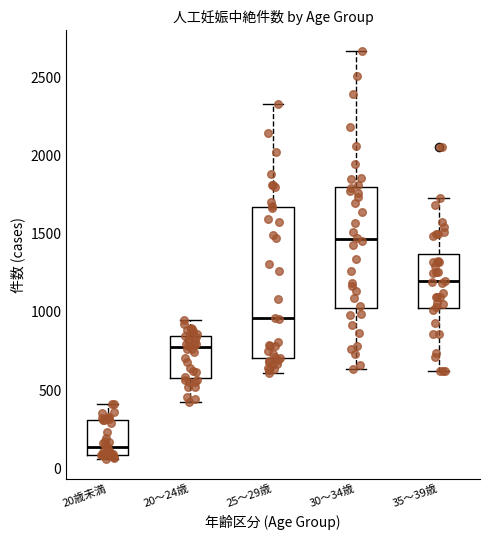

Reading left to right, read every box against the y-axis: the position of its median line, the range the box covers, and the ends of its whiskers. The values are not printed on the chart, so give them approximately, as read against the axis.

20歳未満: median 150, box 100 to 300, whiskers 50 to 400
20～24歳: median 750, box 600 to 850, whiskers 400 to 950
25～29歳: median 950, box 700 to 1650, whiskers 600 to 2350
30～34歳: median 1450, box 1000 to 1800, whiskers 650 to 2650
35～39歳: median 1200, box 1050 to 1350, whiskers 600 to 1750